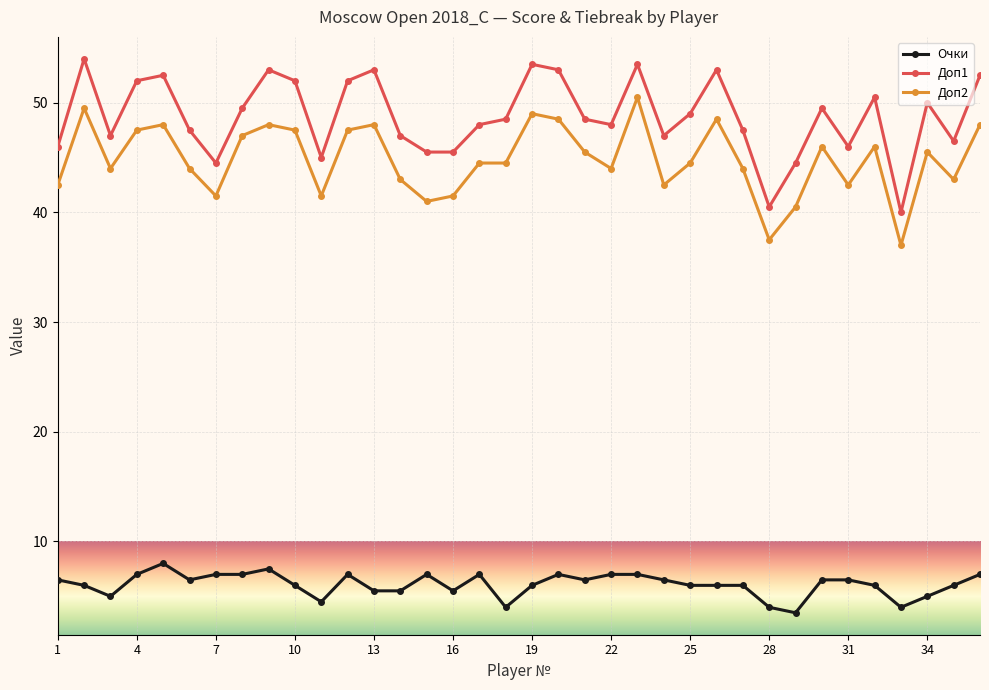

What are all the series names shown in the legend?

Очки, Доп1, Доп2